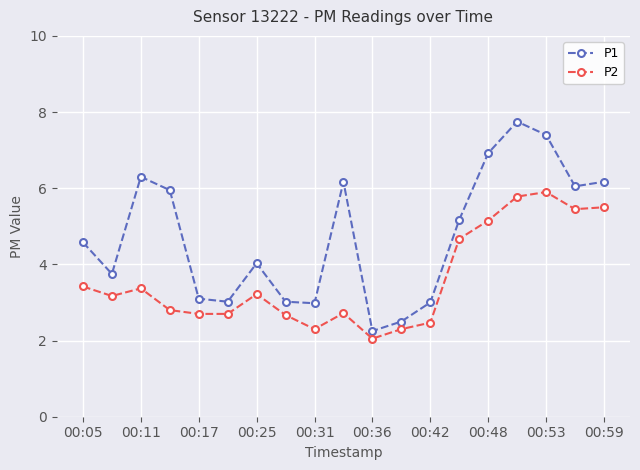

What is the average value of the P2 series?

3.6